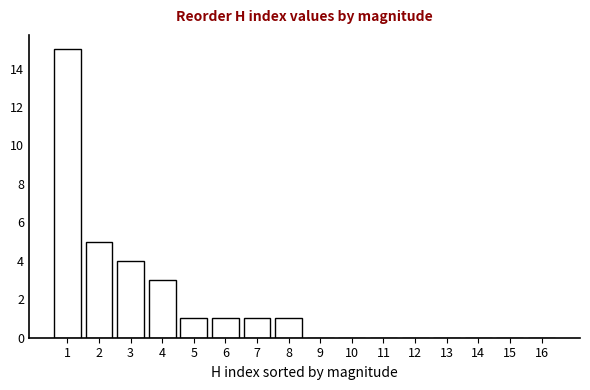

Reading left to right, extract all data points from this chart.

1=15	2=5	3=4	4=3	5=1	6=1	7=1	8=1	9=0	10=0	11=0	12=0	13=0	14=0	15=0	16=0